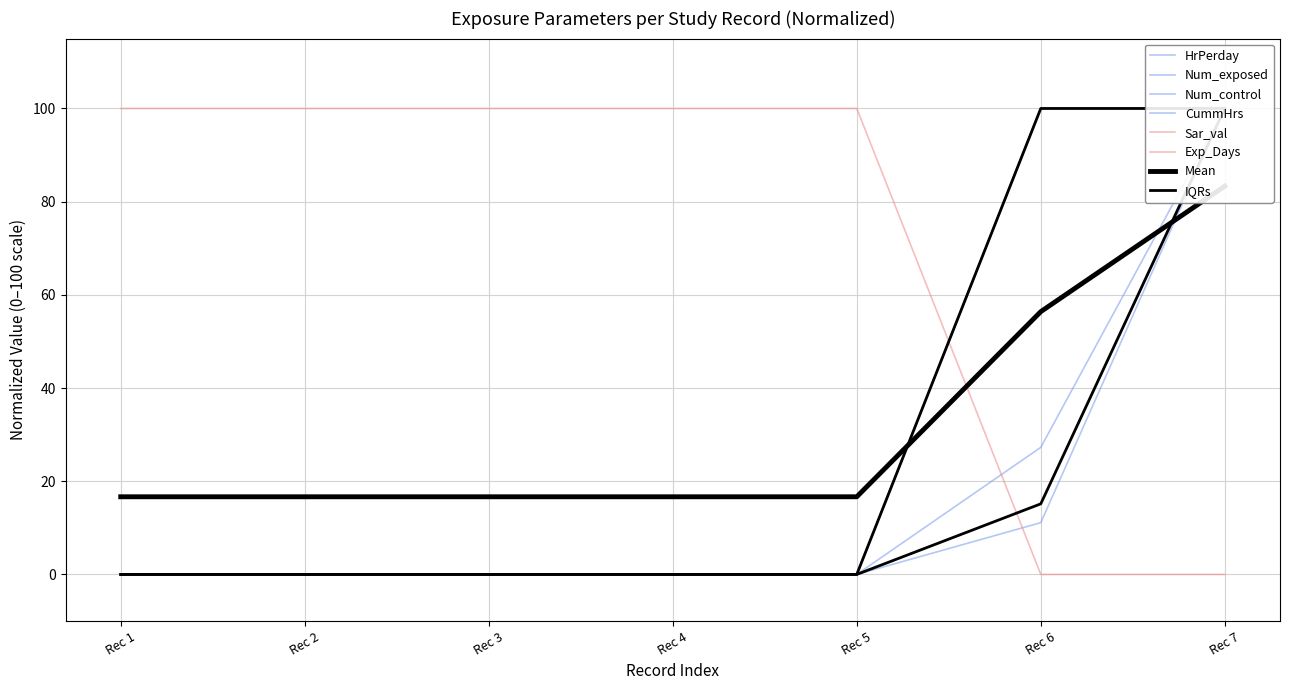

How many data points in CummHrs are above 0?

2